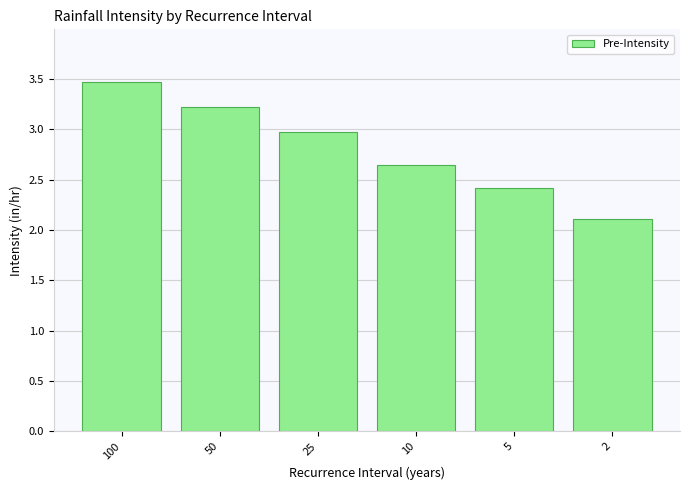

At which category does the chart reach its peak across all series?

100